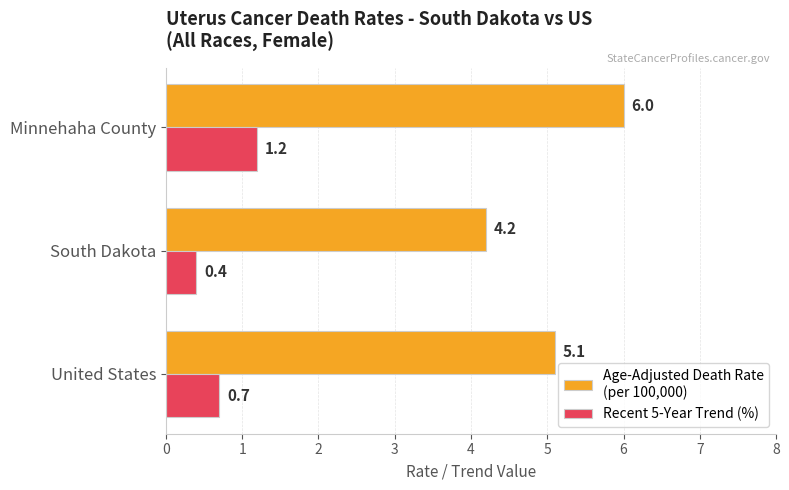

What is the maximum value shown in the chart?

6.0